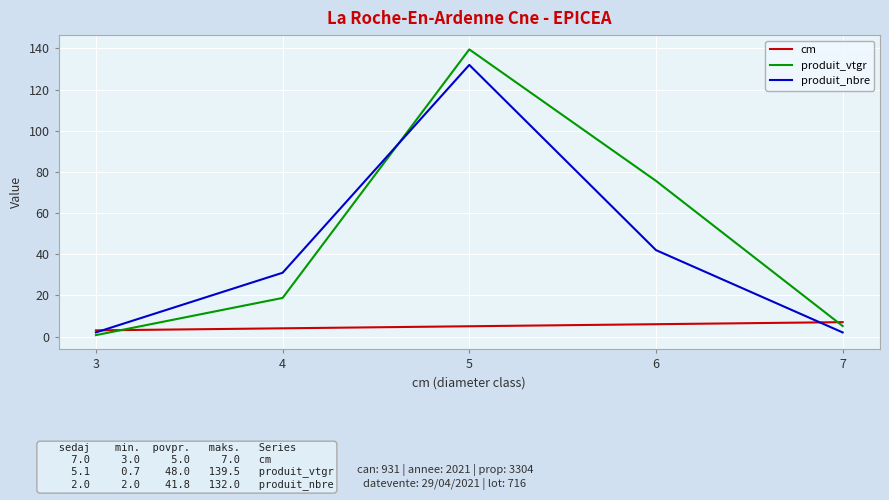

What is the difference between the second highest and second lowest values in the produit_nbre series?

40.0